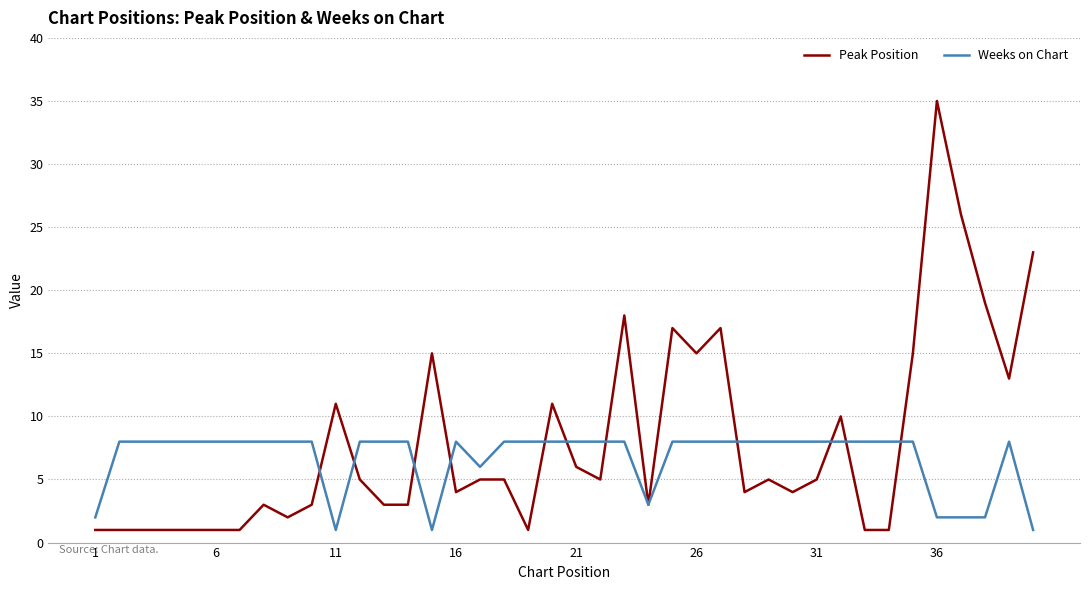

Which series has the widest spread of values?

Peak Position